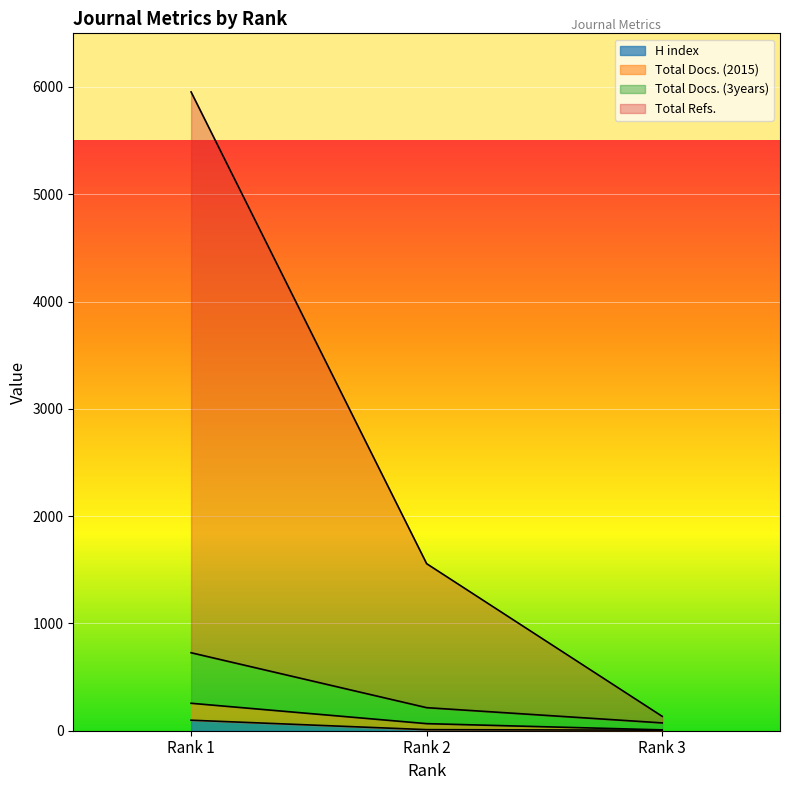

Reading left to right, list all the values displayed in this chart.

H index: 98	10	5
Total Docs. (2015): 5954	1557	134
Total Docs. (3years): 727	215	73
Total Refs.: 256	66	8